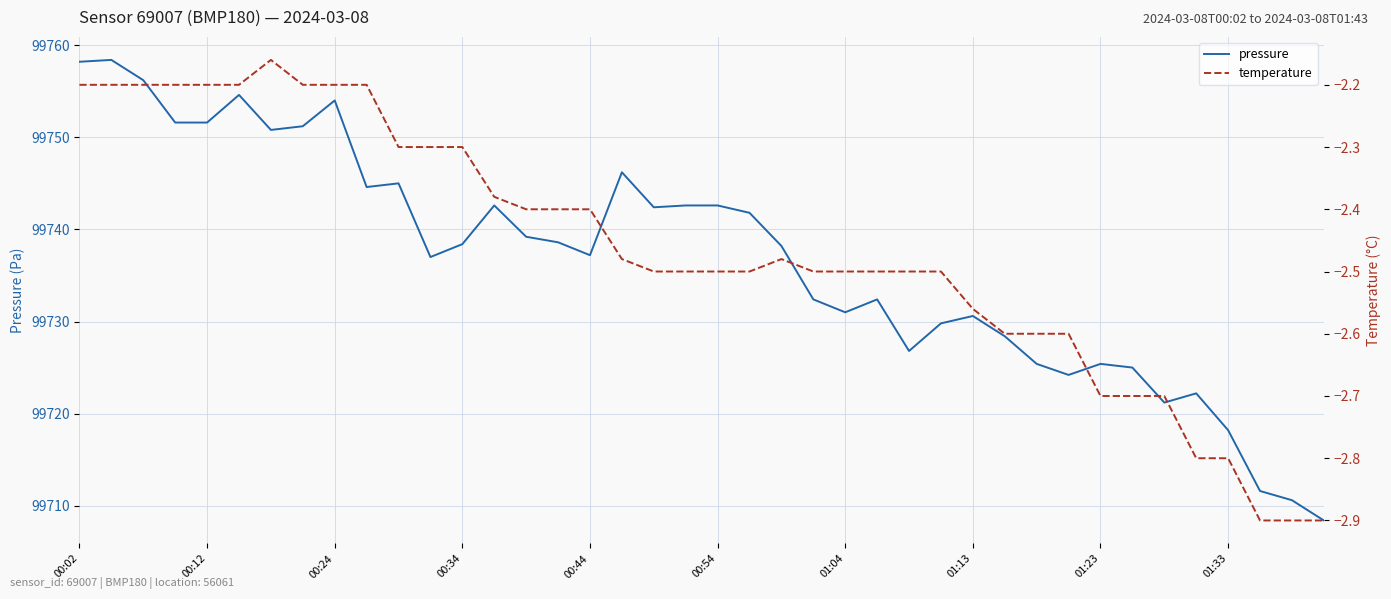

List the labels in order of pressure value, smallest first.

39, 38, 37, 36, 34, 35, 31, 33, 30, 32, 26, 29, 27, 28, 24, 23, 25, 11, 16, 22, 12, 15, 14, 21, 18, 13, 19, 20, 01:33, 10, 17, 01:04, 01:13, 00:34, 00:44, 01:23, 00:54, 00:24, 00:02, 00:12